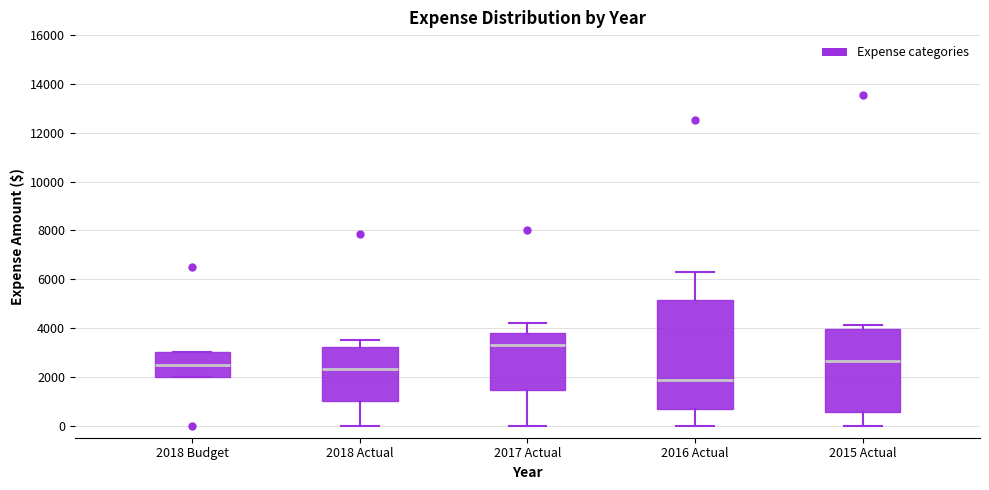

Where does the median line of the box for 2017 Actual sit on the y-axis? The values are not printed on the chart, so give them approximately, as read against the axis.

3400